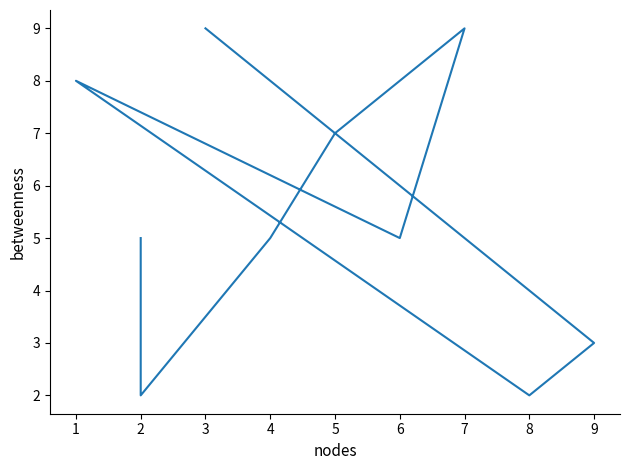

What is the value of the 3rd point from the left?

2